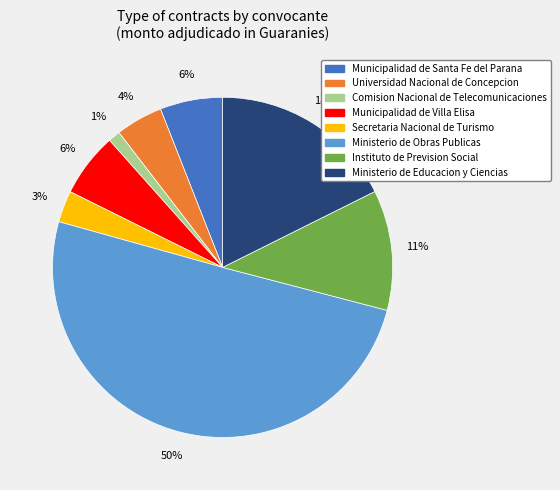

To the nearest percent, what is the average slice percentage?

12%